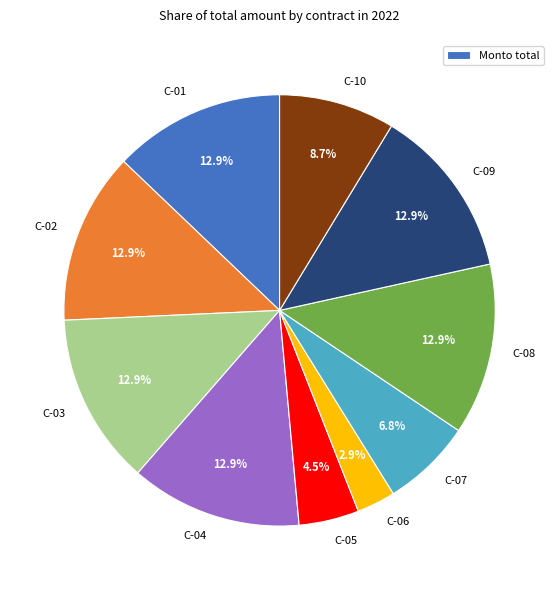

What is the smallest slice in the pie chart?

C-06